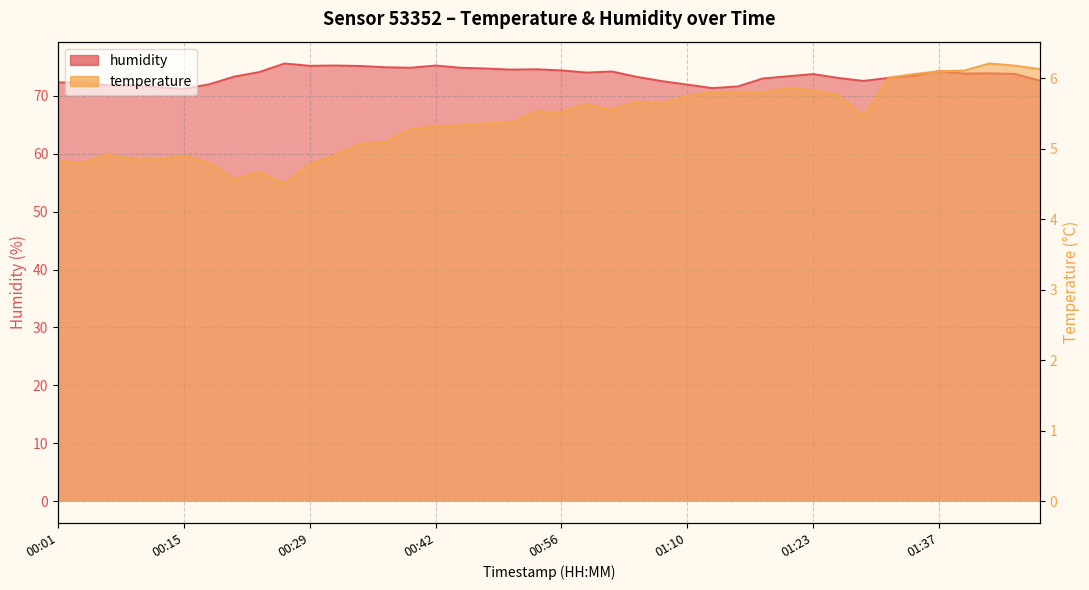

What is the label of the 20th point from the left?

00:53